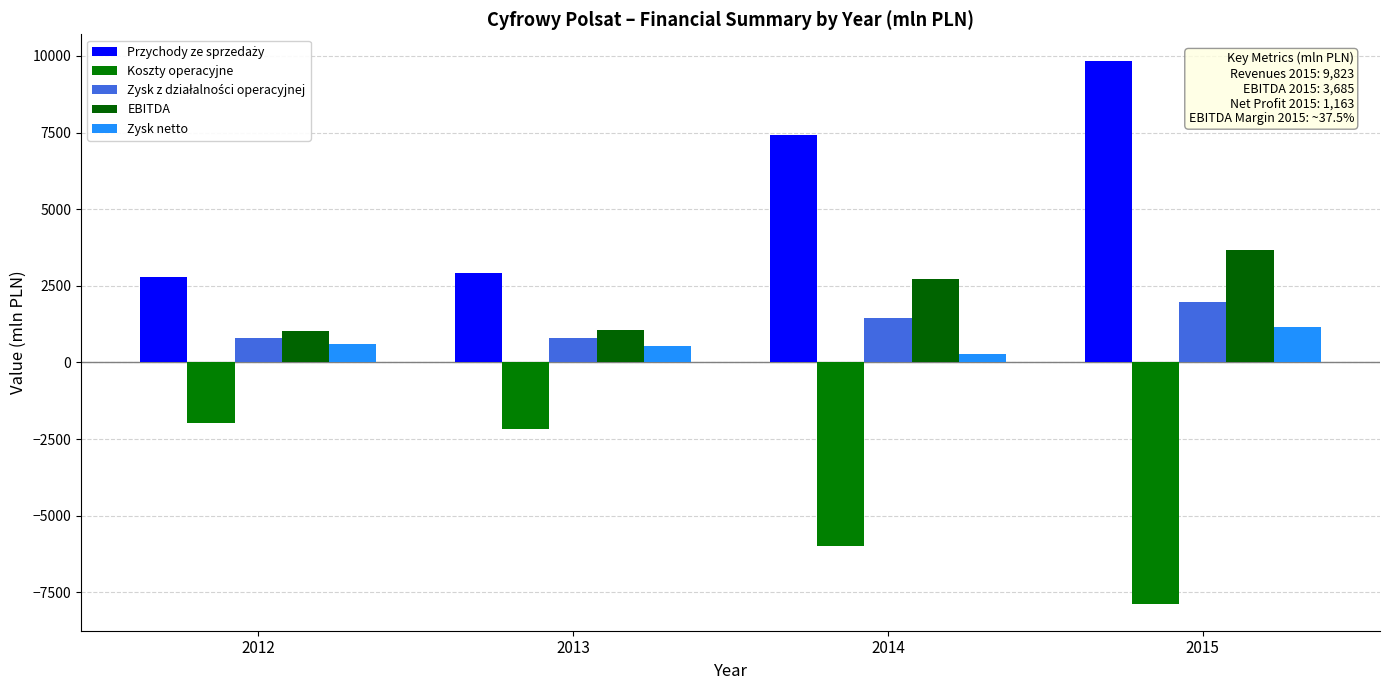

What is the value of the Koszty operacyjne bar at the 1st from the left?

-1971.5